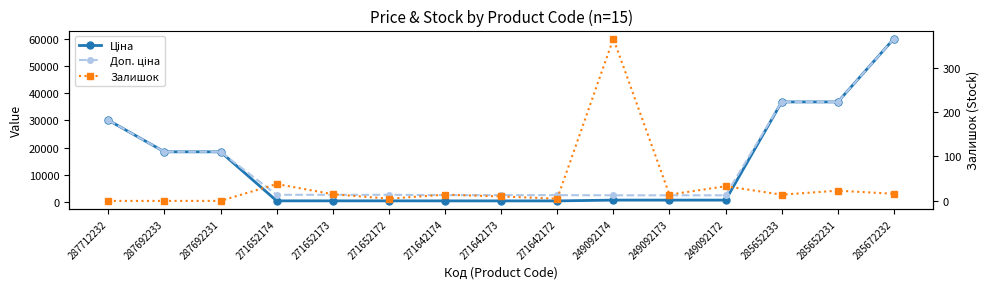

True or false: Залишок and Ціна intersect in this chart.

False